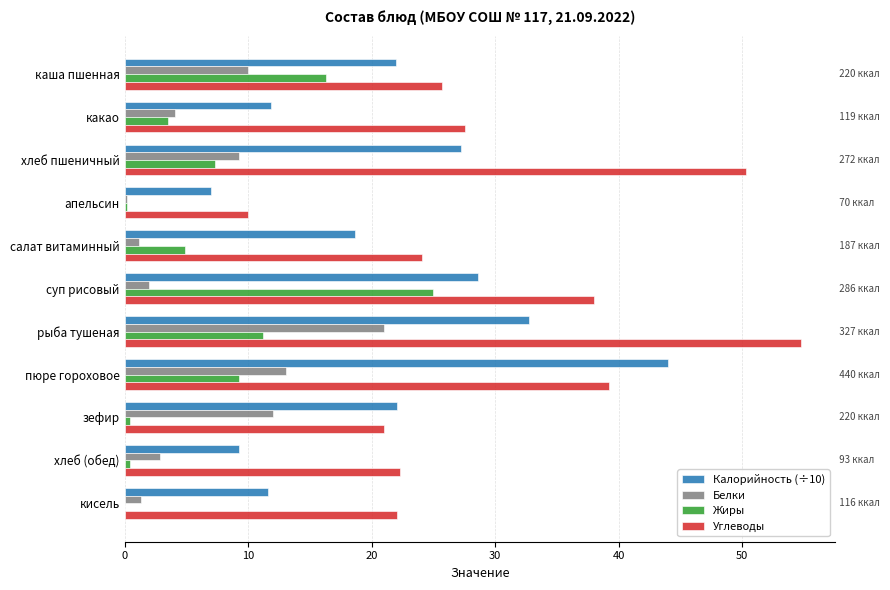

The value of Углеводы at хлеб (обед) is 34.8. True or false?

False